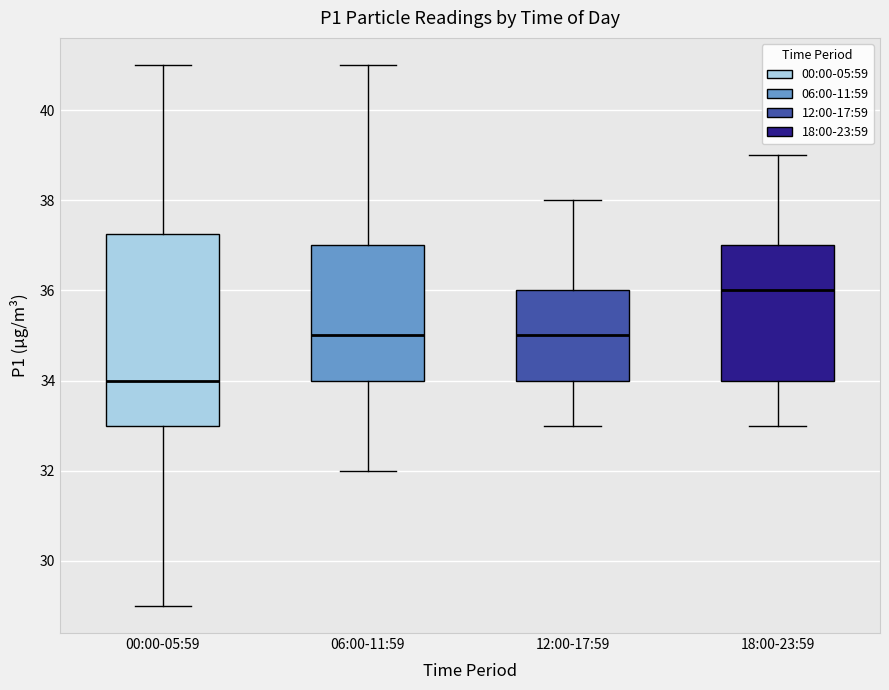

Reading left to right, transcribe this box plot: for each box, give where its median line is, the range the box spans, and where its two whiskers end, as read against the y-axis. The values are not printed on the chart, so give them approximately, as read against the axis.

00:00-05:59: median 34.0, box 33.0 to 37.2, whiskers 29.0 to 41.0
06:00-11:59: median 35.0, box 34.0 to 37.0, whiskers 32.0 to 41.0
12:00-17:59: median 35.0, box 34.0 to 36.0, whiskers 33.0 to 38.0
18:00-23:59: median 36.0, box 34.0 to 37.0, whiskers 33.0 to 39.0